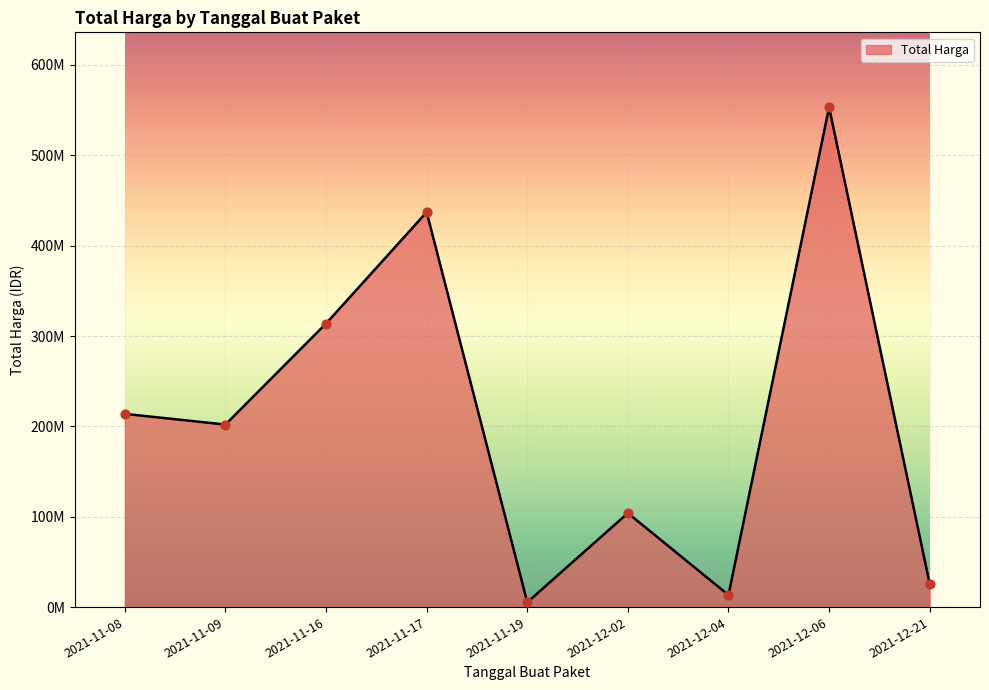

Between 2021-11-17 and 2021-11-08, which is larger?

2021-11-17